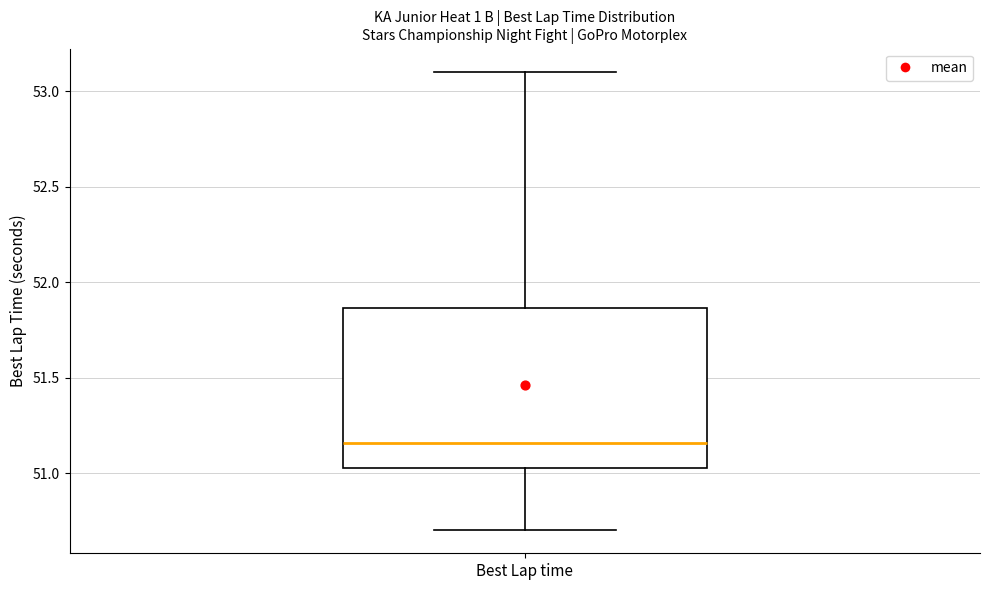

Transcribe this box plot: give where the median line is, the range the box spans, and where the two whiskers end, as read against the y-axis. The values are not printed on the chart, so give them approximately, as read against the axis.

median 51.15, box 51.05 to 51.85, whiskers 50.70 to 53.10